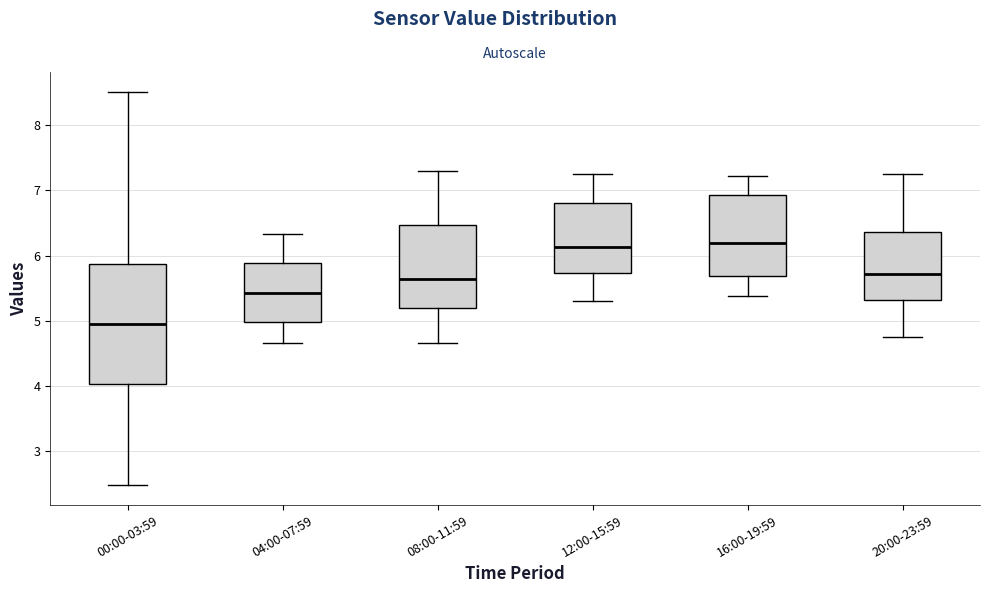

Reading left to right, transcribe this box plot: for each box, give where its median line is, the range the box spans, and where its two whiskers end, as read against the y-axis. The values are not printed on the chart, so give them approximately, as read against the axis.

00:00-03:59: median 5.0, box 4.0 to 5.9, whiskers 2.5 to 8.5
04:00-07:59: median 5.4, box 5.0 to 5.9, whiskers 4.7 to 6.3
08:00-11:59: median 5.6, box 5.2 to 6.5, whiskers 4.7 to 7.3
12:00-15:59: median 6.1, box 5.7 to 6.8, whiskers 5.3 to 7.3
16:00-19:59: median 6.2, box 5.7 to 6.9, whiskers 5.4 to 7.2
20:00-23:59: median 5.7, box 5.3 to 6.4, whiskers 4.8 to 7.3